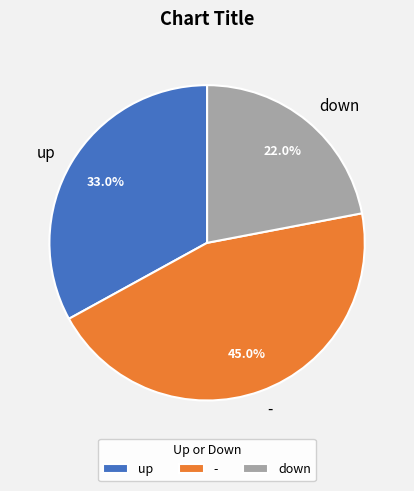

Between - and down, which is larger?

-